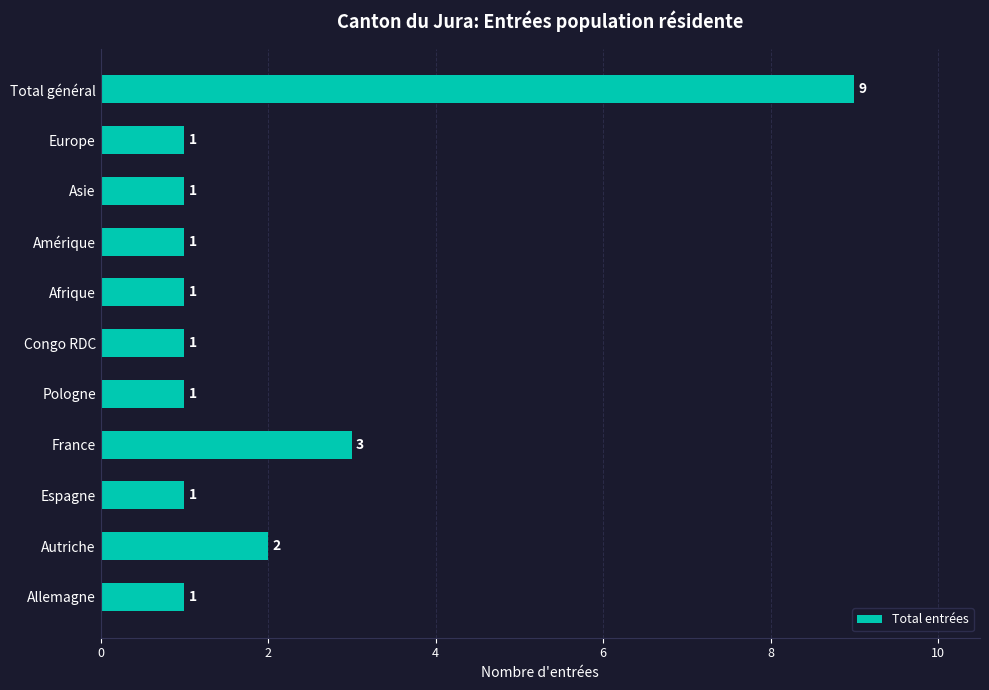

True or false: the data shows 0 at Asie.

False